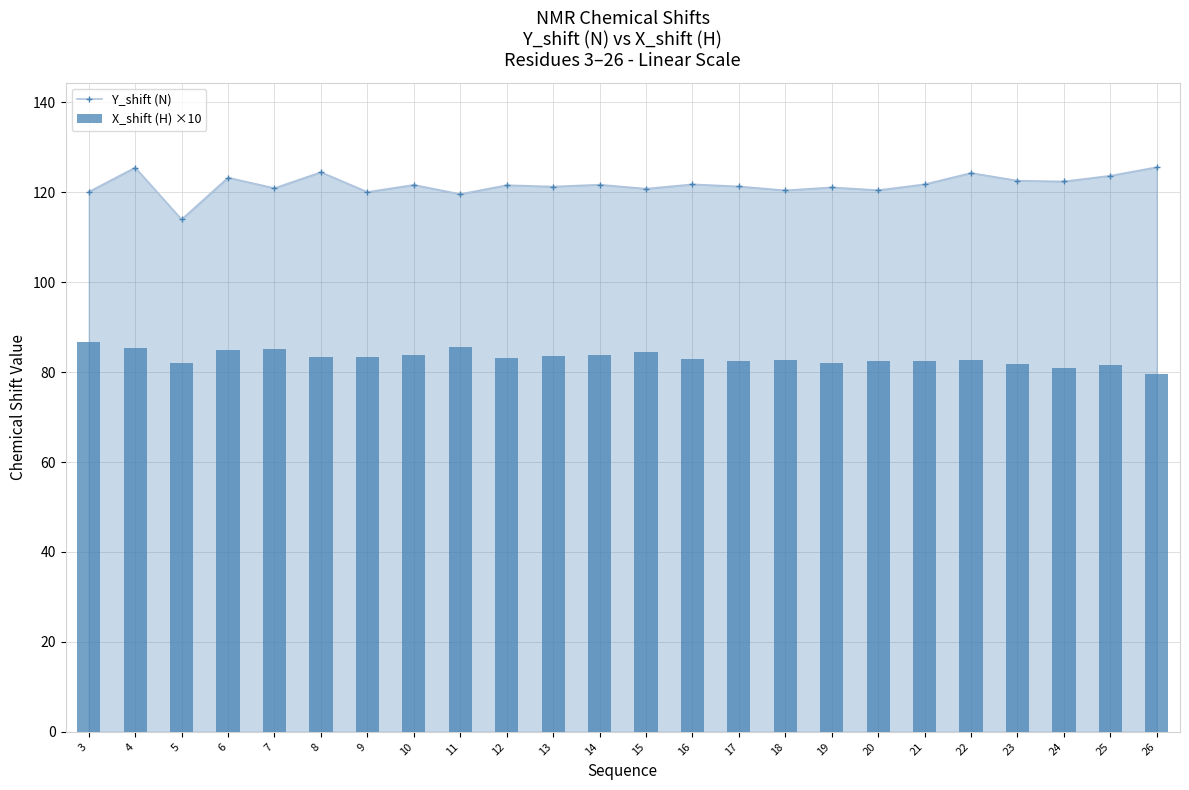

Is it true that Y_shift (N) equals 121.3 at 17?

True